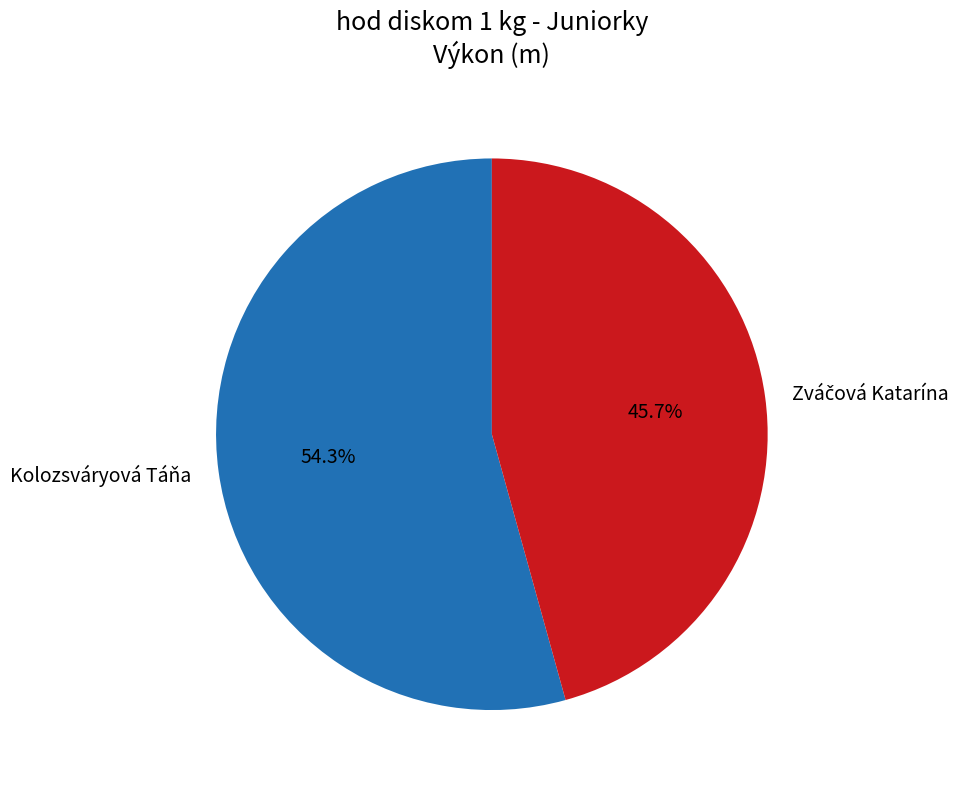

Which slice is the largest?

Kolozsváryová Táňa